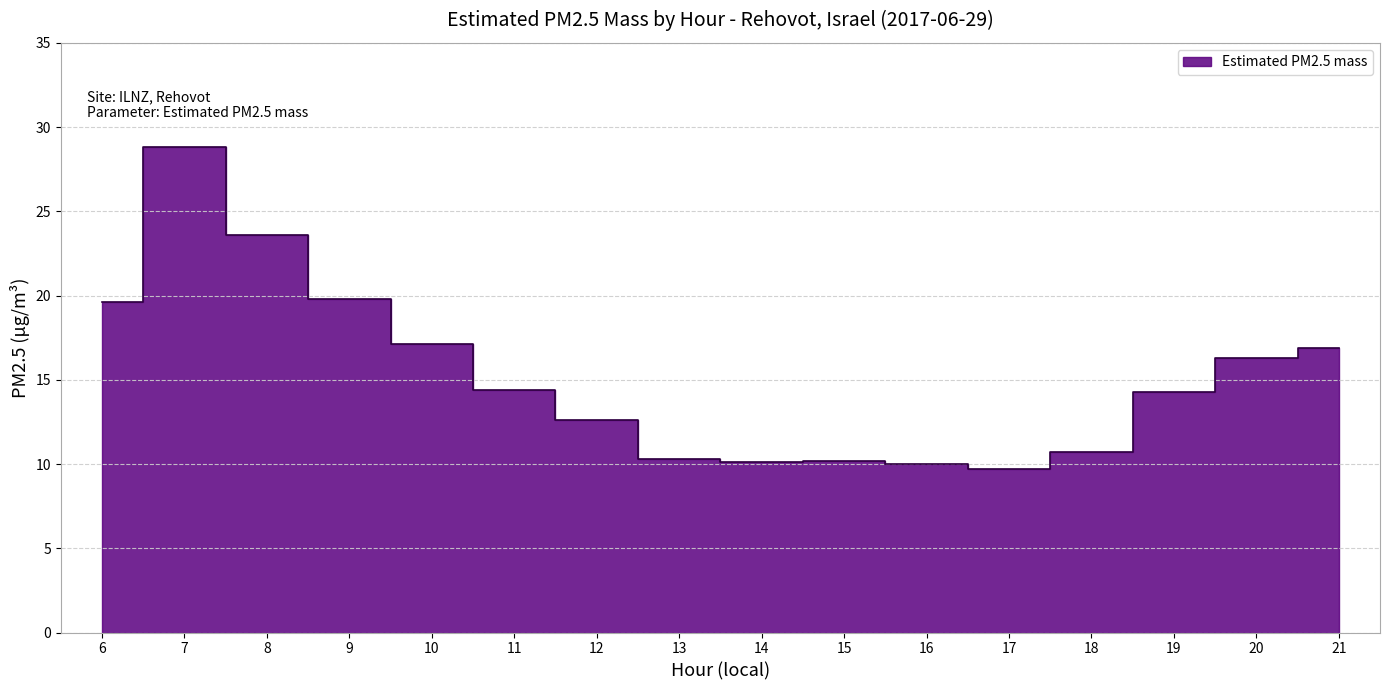

True or false: the data has more than 2 interior local peaks.

False